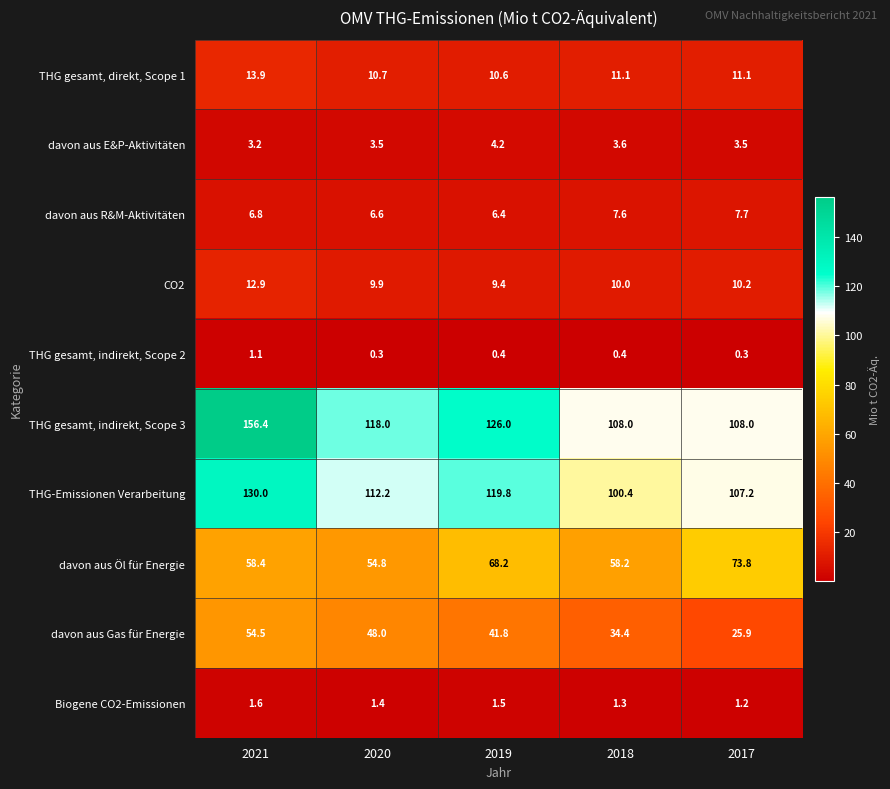

How many distinct data groups are displayed?

10